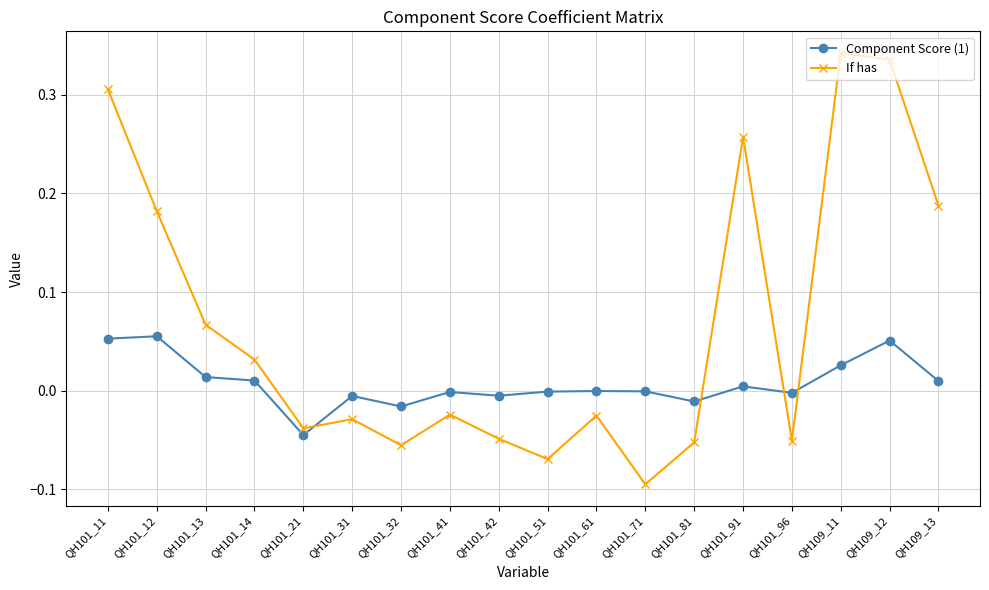

What is the sum of all If has values?

1.2